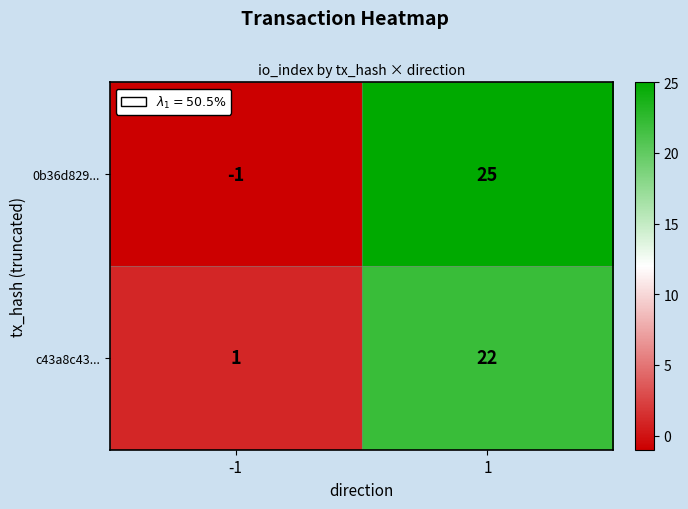

What is the highest value of the 0b36d829... series?

25